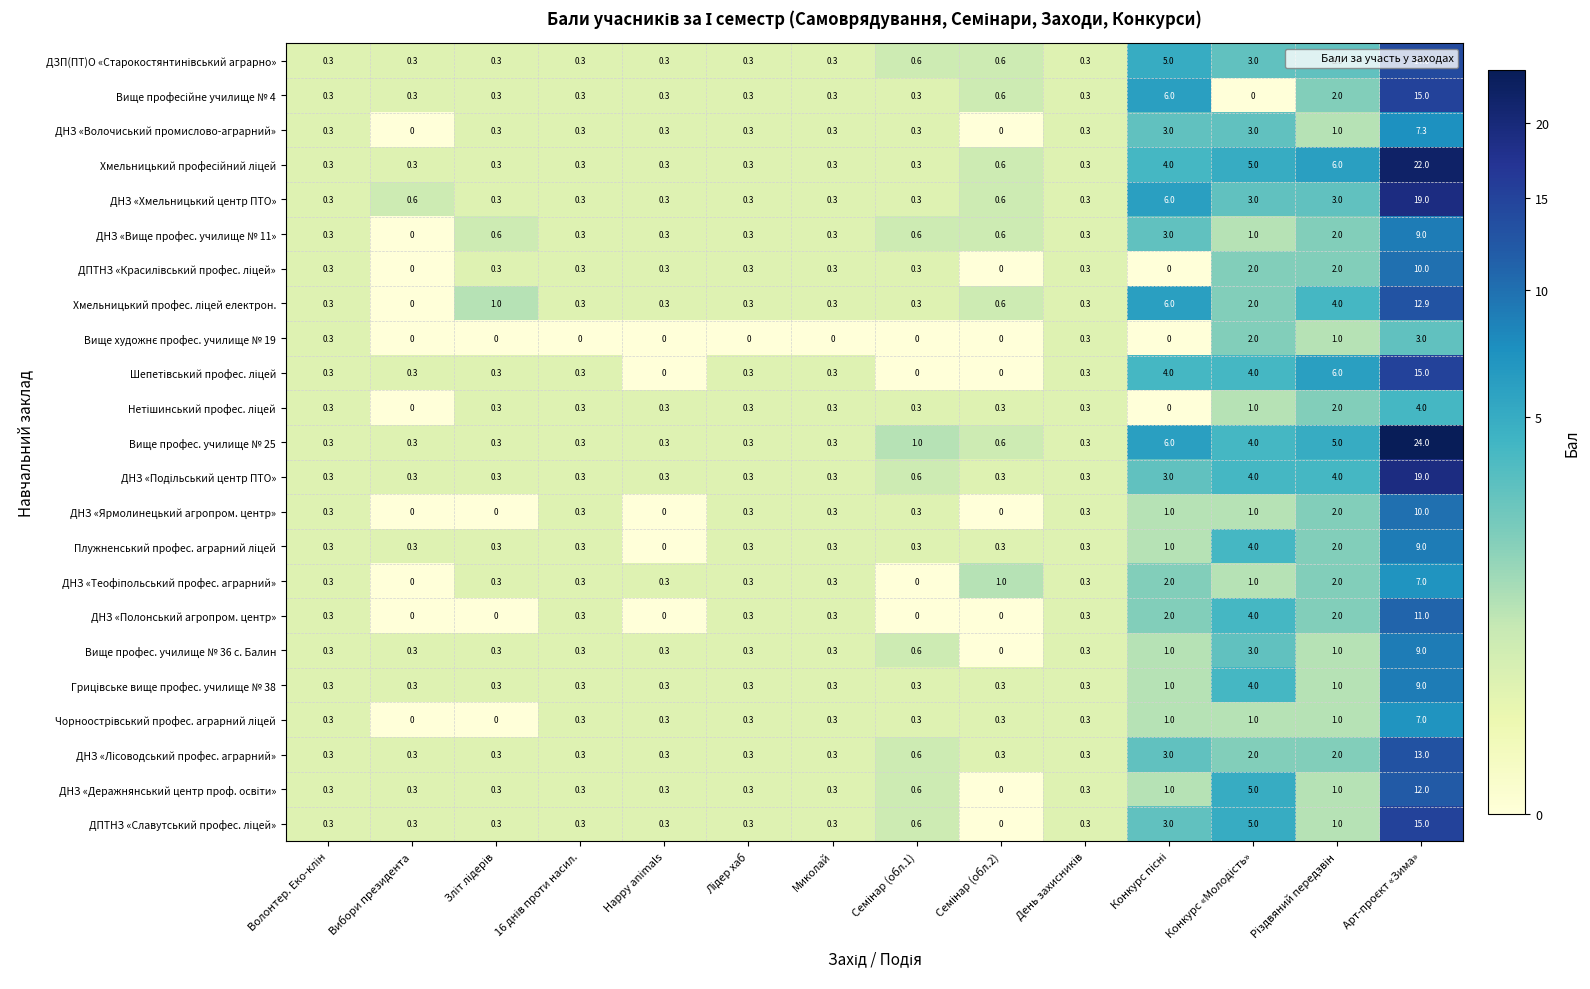

Which series has the largest range (max minus min)?

Вище профес. училище № 25